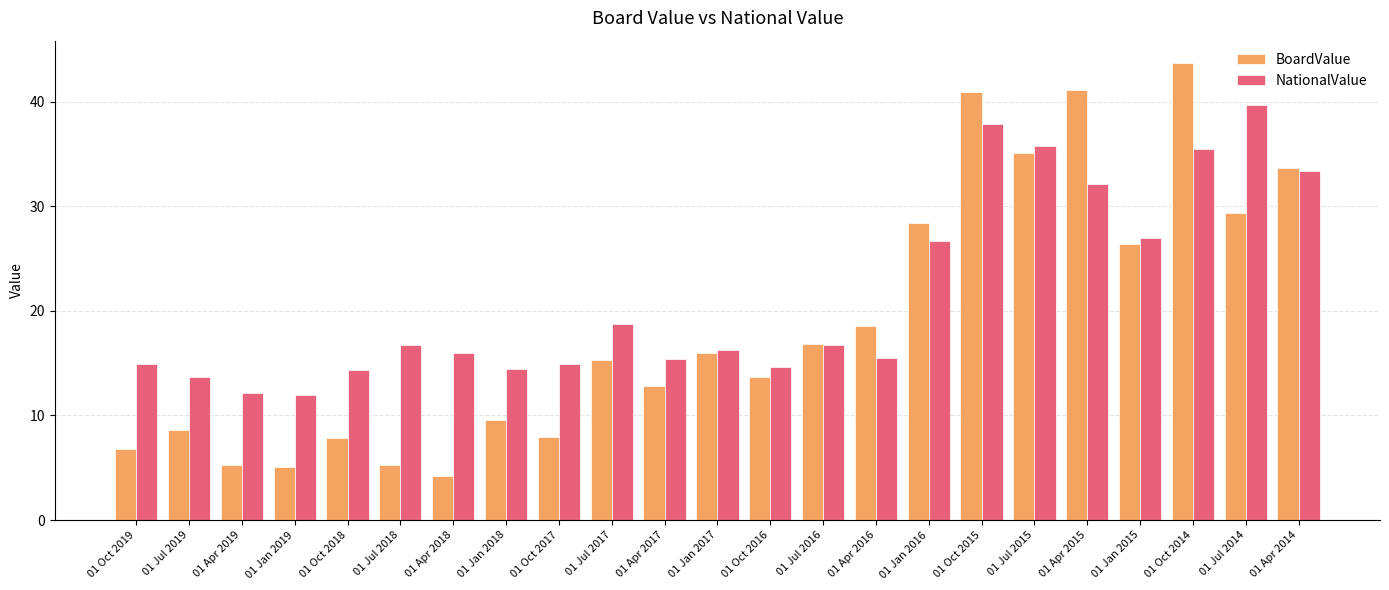

What is the total value across all series at 01 Oct 2014?

79.1